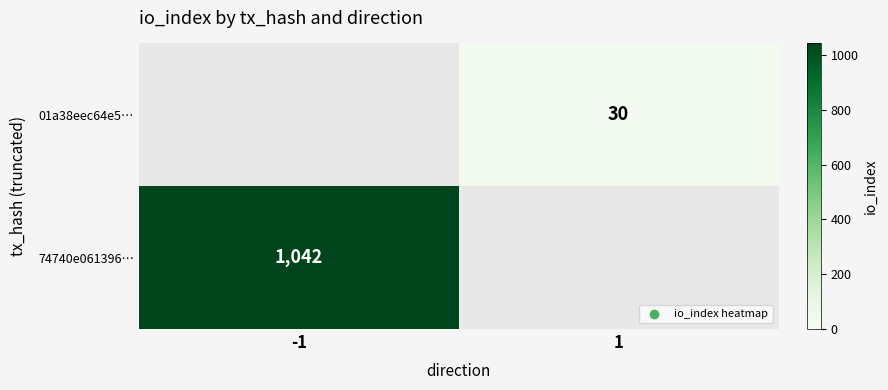

At how many categories does at least one series exceed 163?

1